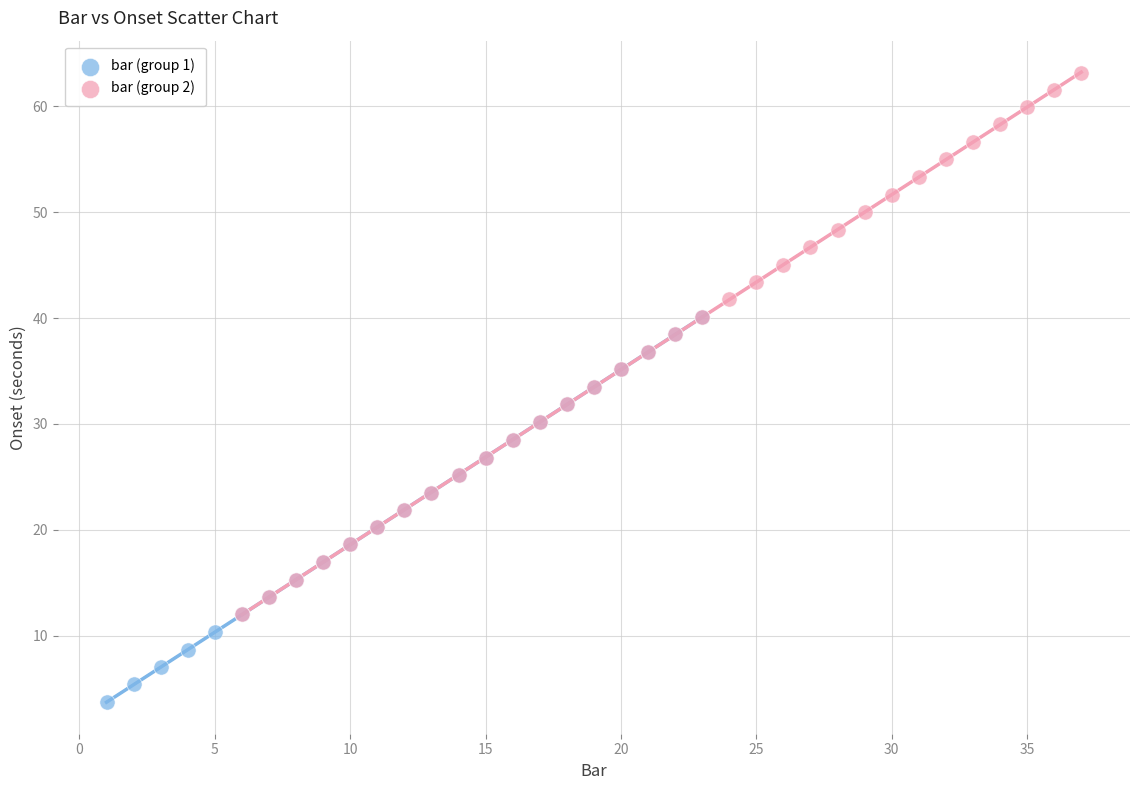

Which series contains the highest Y value?

bar (group 2)